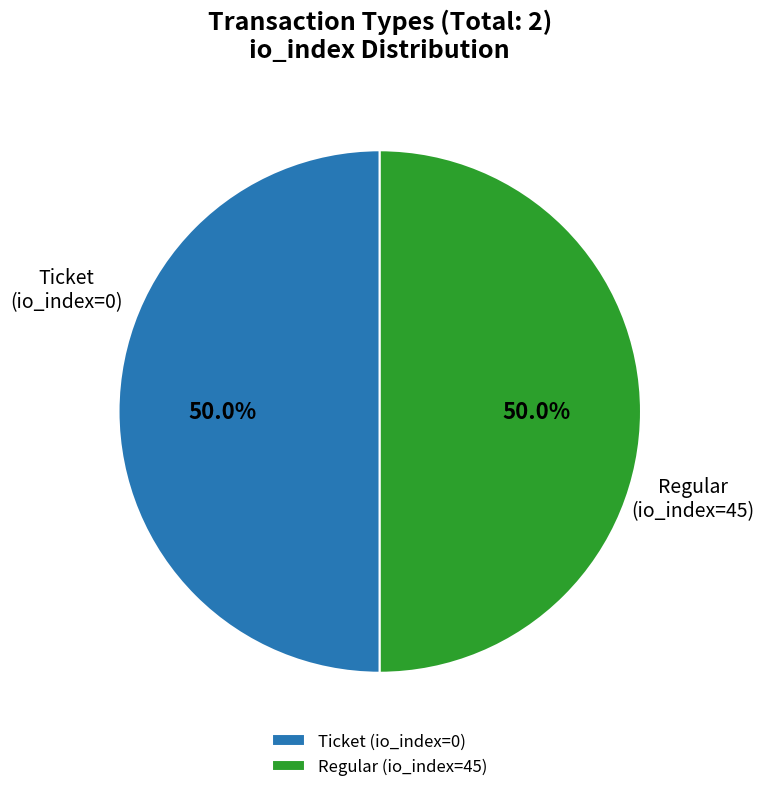

Is it true that Regular is 87% of the pie?

False